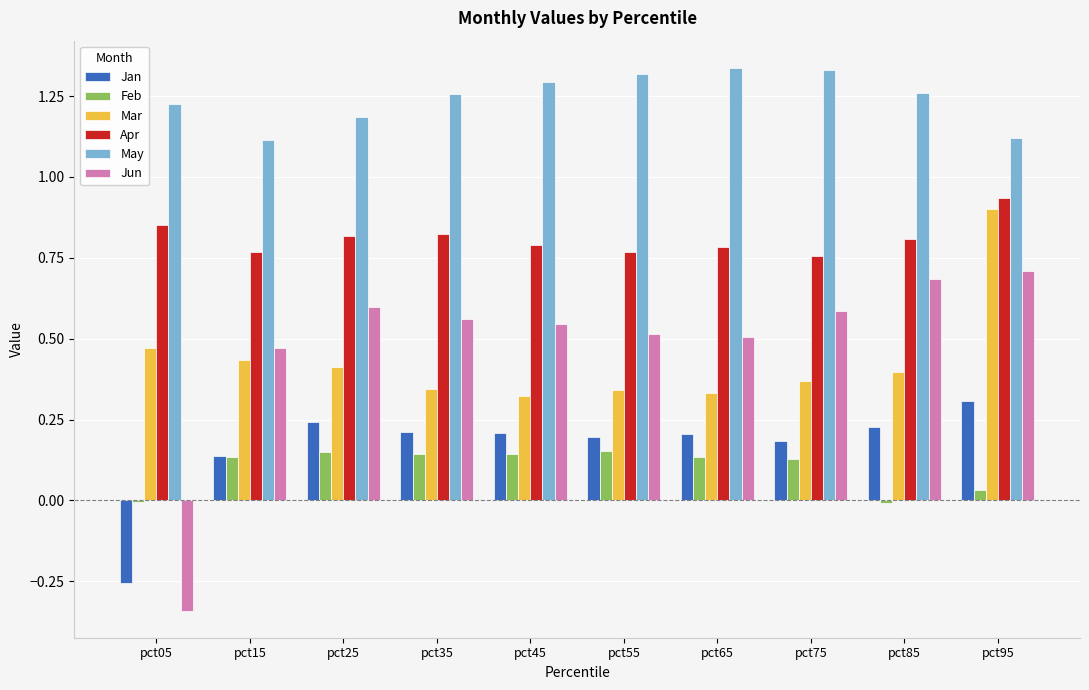

True or false: Jan has a value of 0.3 at pct45.

False